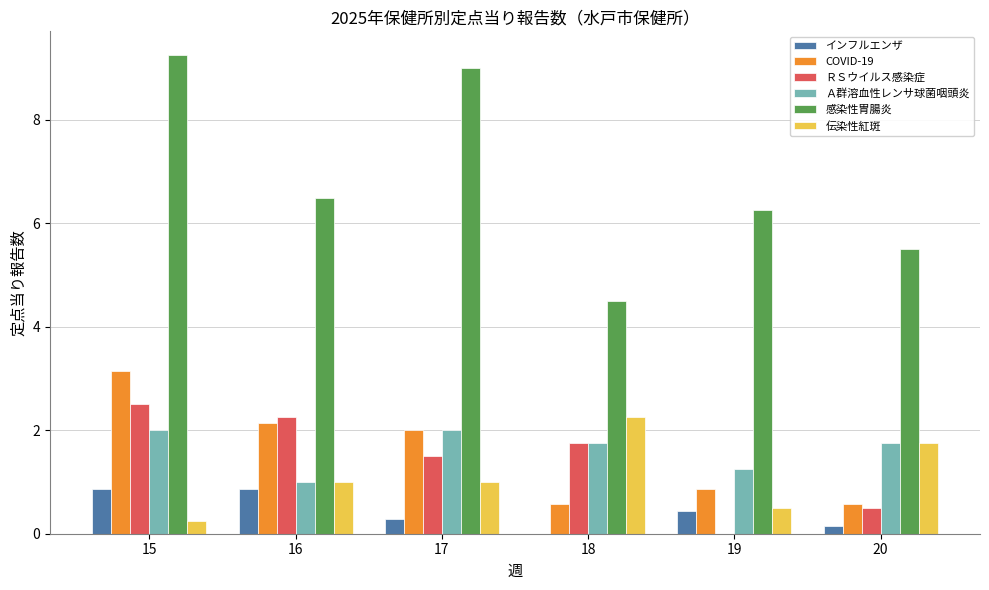

Which series has the largest range (max minus min)?

感染性胃腸炎